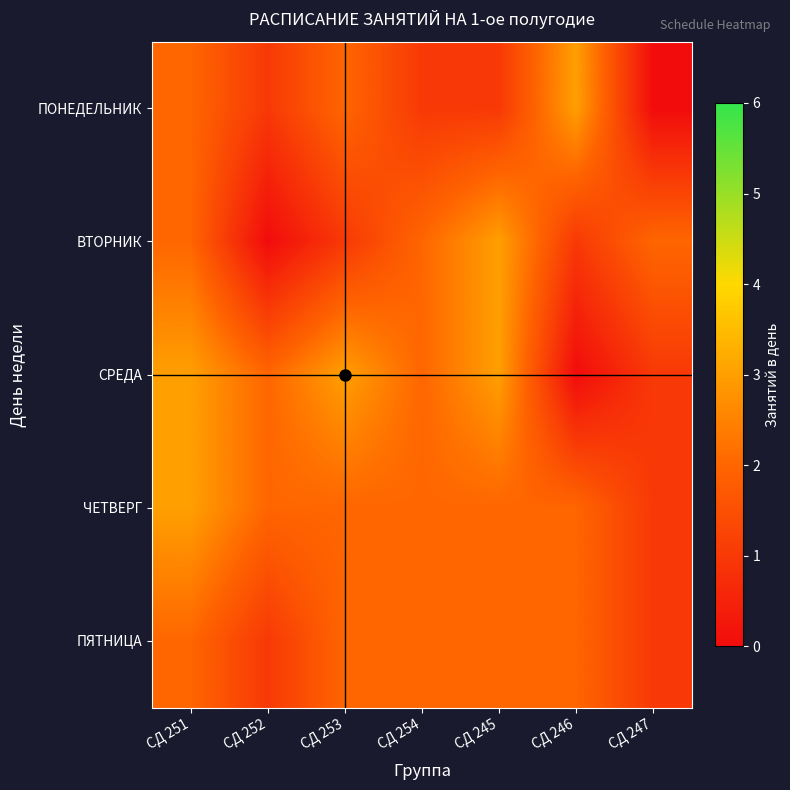

What is the maximum value shown in the chart?

3